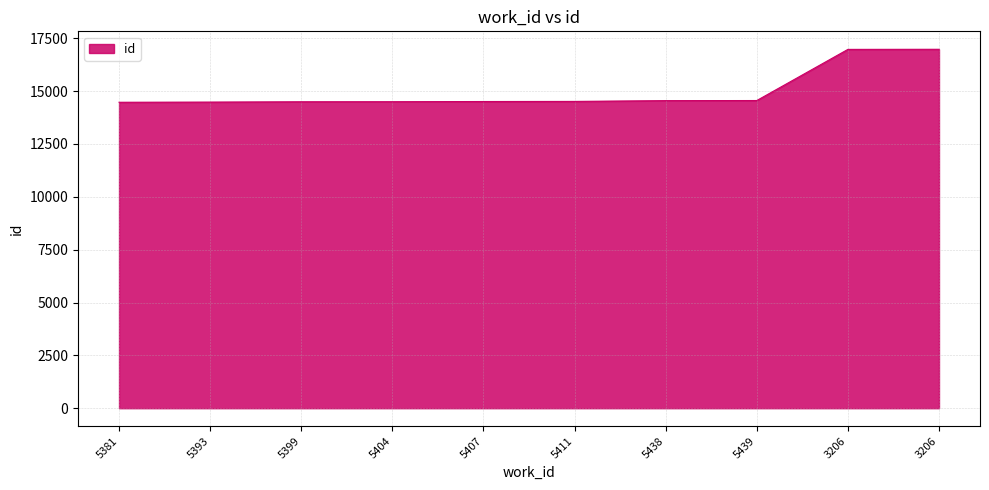

How many lines are shown in the chart?

1